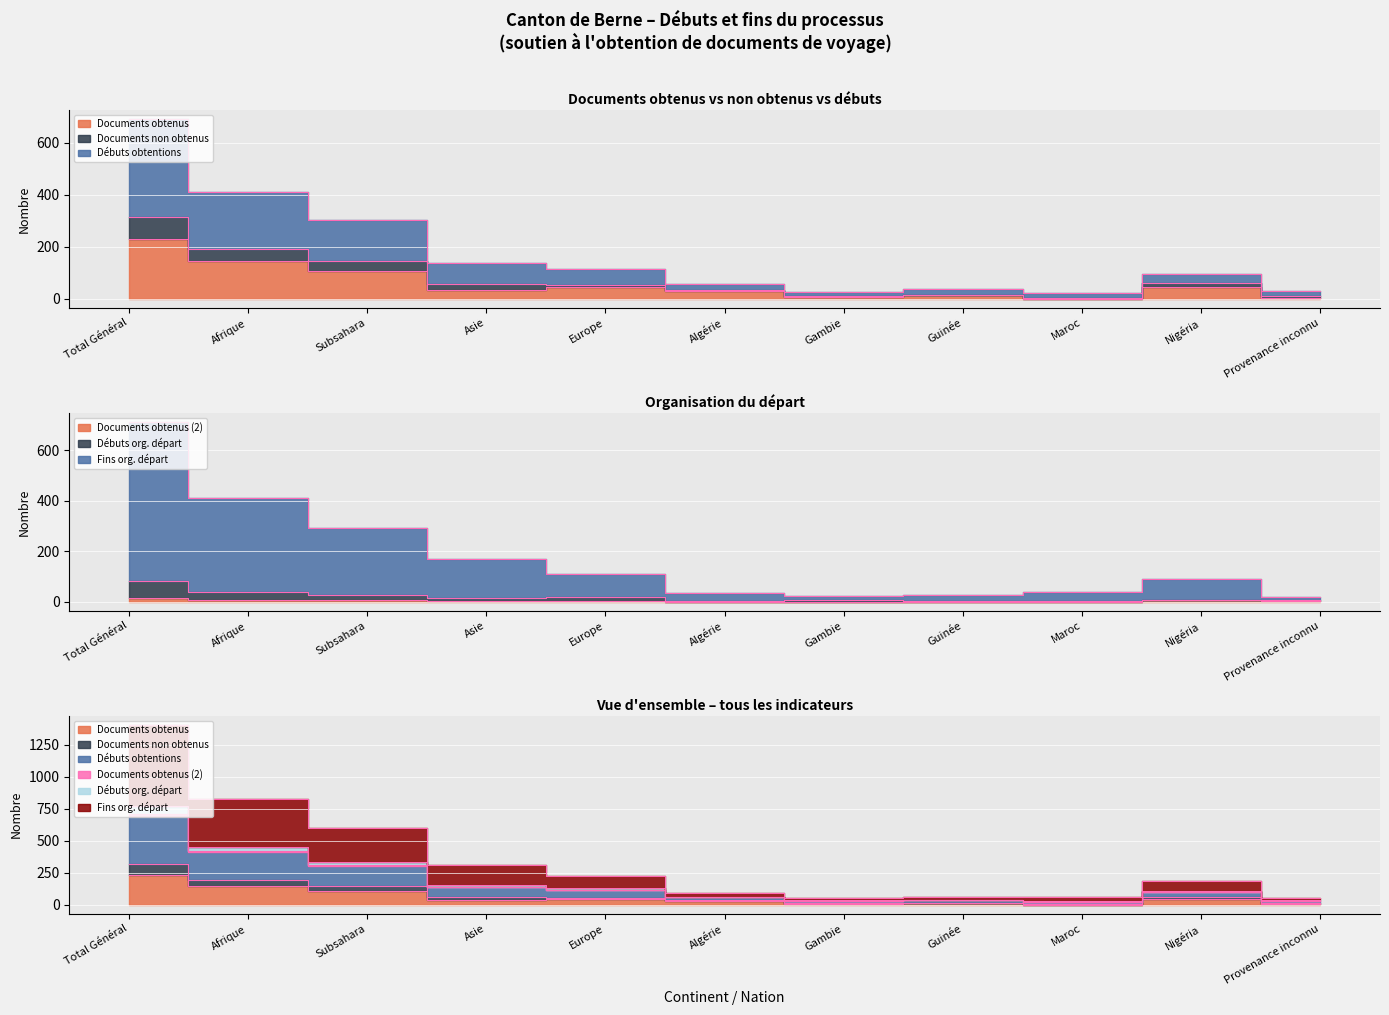

At which category does the chart reach its peak across all series?

Total Général